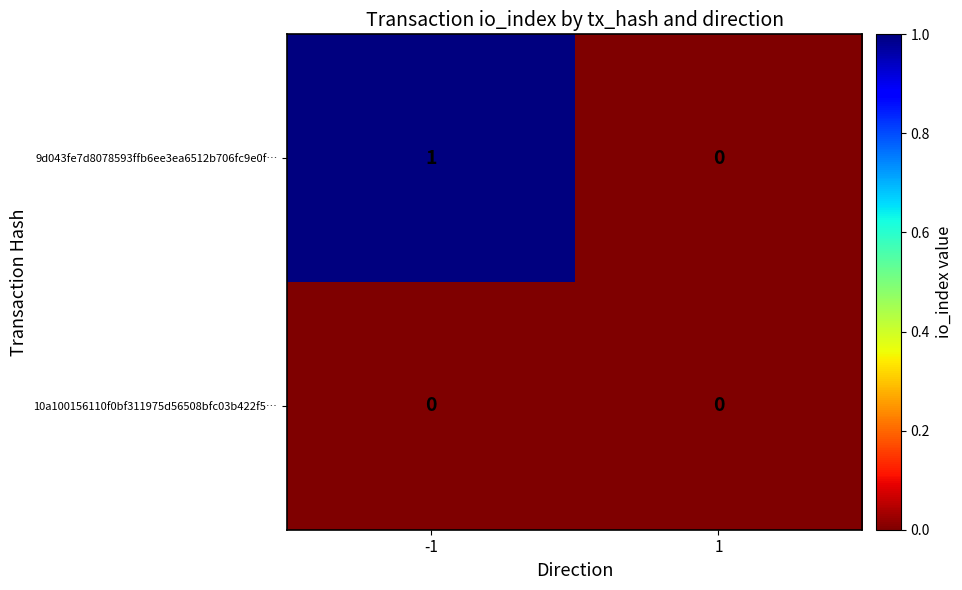

Reading left to right, list all the values displayed in this chart.

9d043fe7d8078593ffb6ee3ea6512b706fc9e0f…: 1	0
10a100156110f0bf311975d56508bfc03b422f5…: 0	0